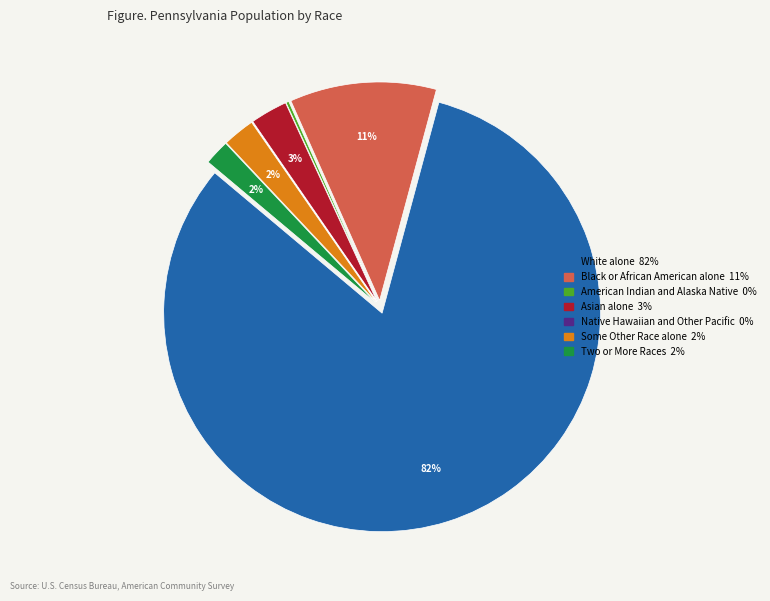

Between White alone and Black or African American alone, which is larger?

White alone